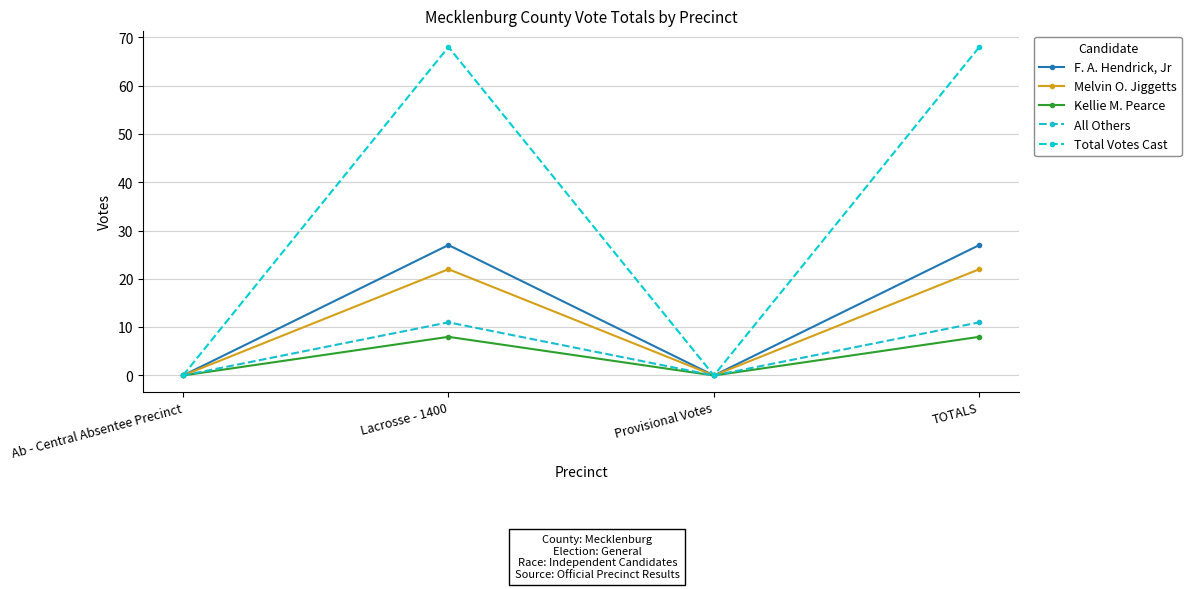

Which series has the largest total across all categories?

Total Votes Cast